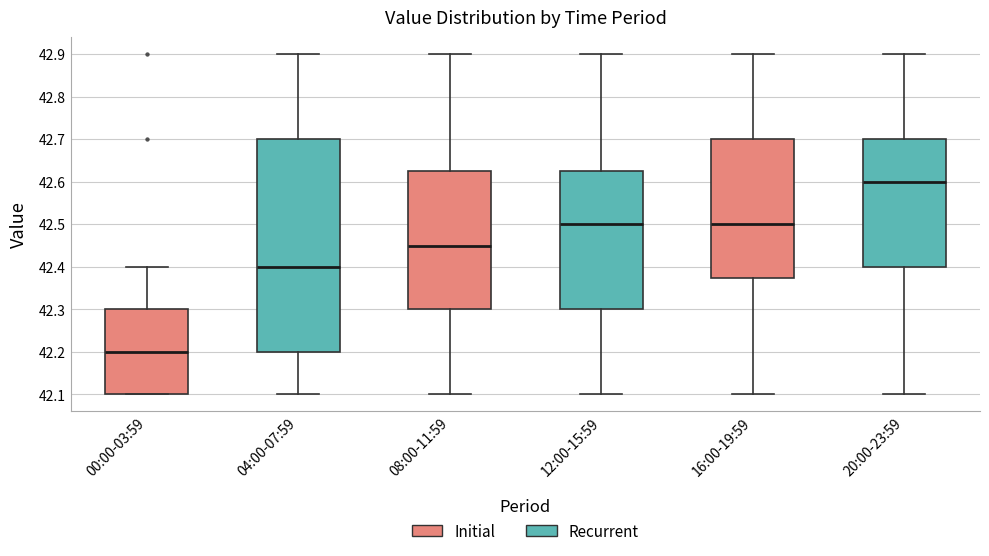

Where does the lower whisker of the box for 20:00-23:59 end on the y-axis? The values are not printed on the chart, so give them approximately, as read against the axis.

42.10